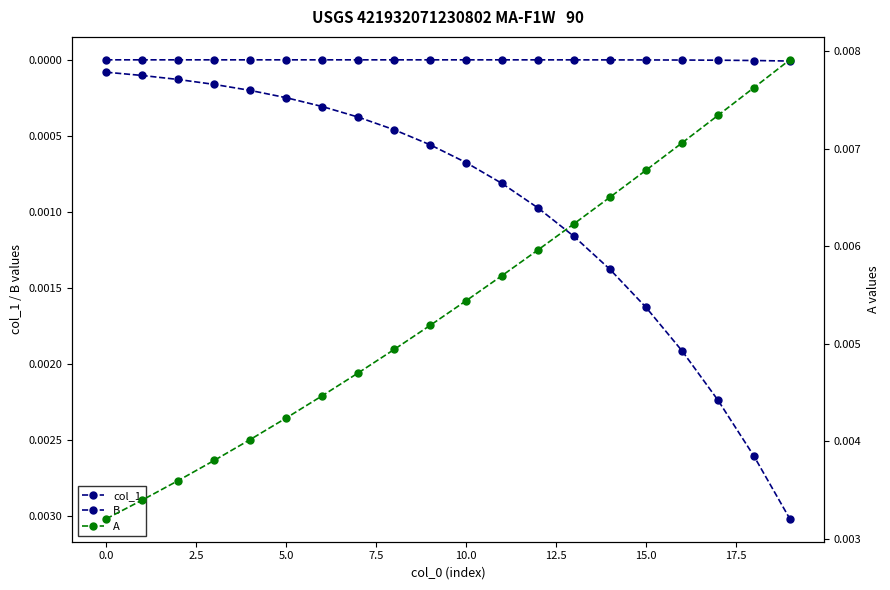

True or false: A and col_1 intersect in this chart.

False